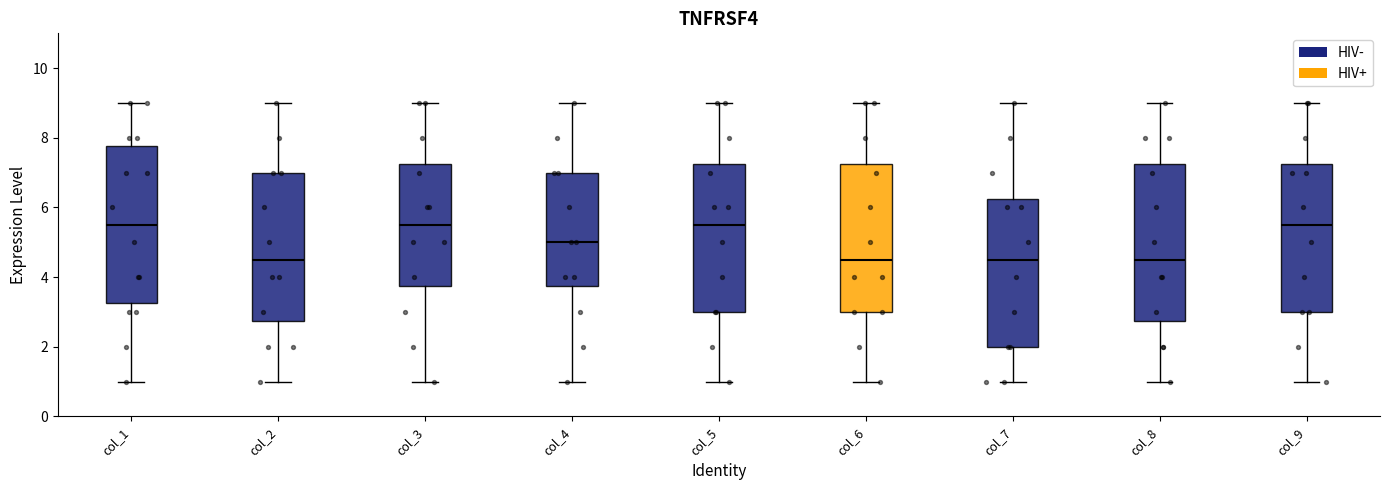

Reading left to right, read every box against the y-axis: the position of its median line, the range the box covers, and the ends of its whiskers. The values are not printed on the chart, so give them approximately, as read against the axis.

col_1: median 5.6, box 3.2 to 7.8, whiskers 1.0 to 9.0
col_2: median 4.6, box 2.8 to 7.0, whiskers 1.0 to 9.0
col_3: median 5.6, box 3.8 to 7.2, whiskers 1.0 to 9.0
col_4: median 5.0, box 3.8 to 7.0, whiskers 1.0 to 9.0
col_5: median 5.6, box 3.0 to 7.2, whiskers 1.0 to 9.0
col_6: median 4.6, box 3.0 to 7.2, whiskers 1.0 to 9.0
col_7: median 4.6, box 2.0 to 6.2, whiskers 1.0 to 9.0
col_8: median 4.6, box 2.8 to 7.2, whiskers 1.0 to 9.0
col_9: median 5.6, box 3.0 to 7.2, whiskers 1.0 to 9.0